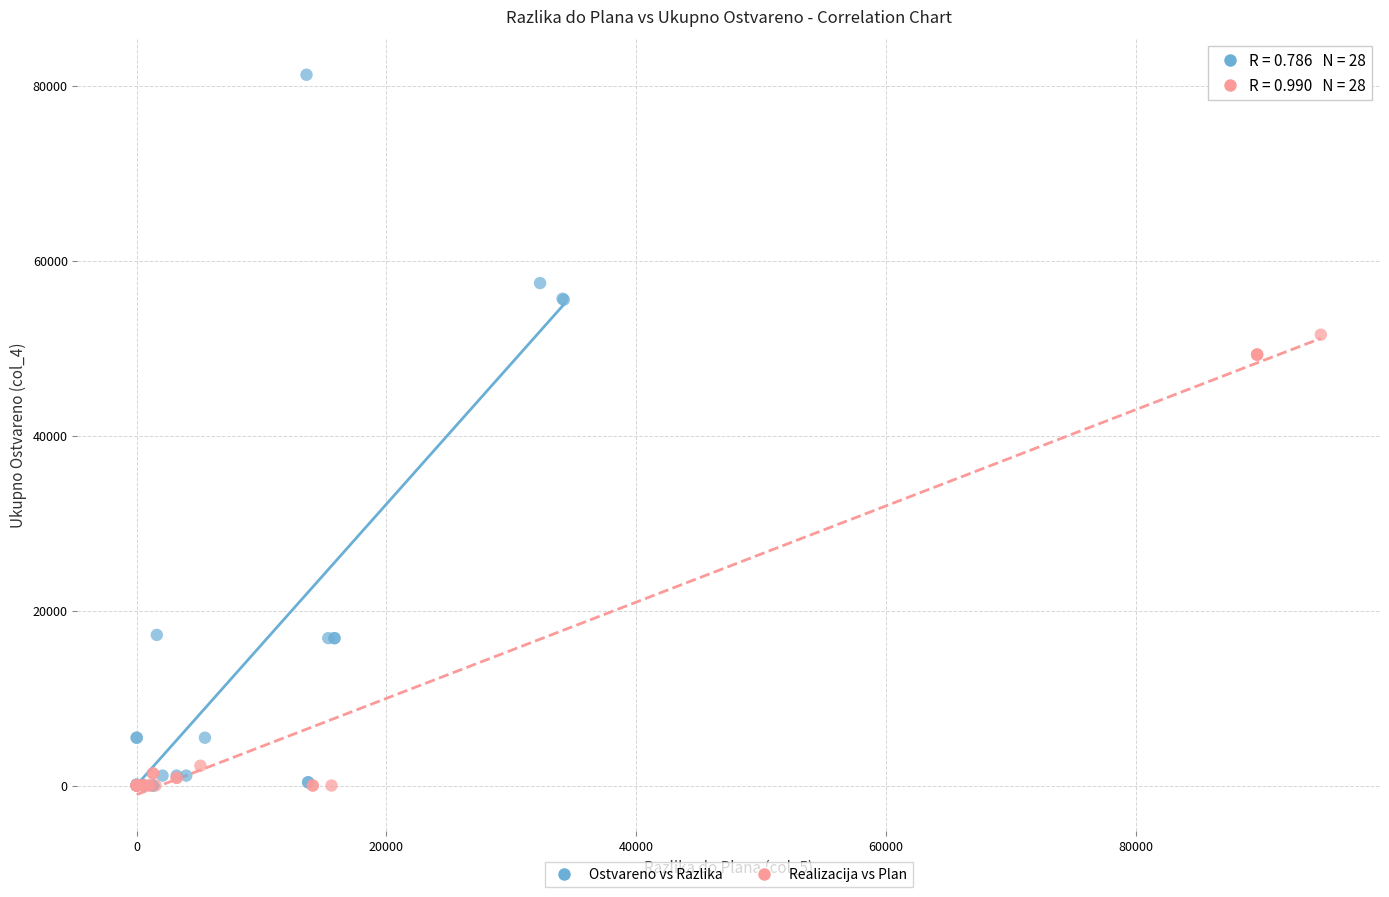

Which series contains the highest Y value?

Ostvareno vs Razlika